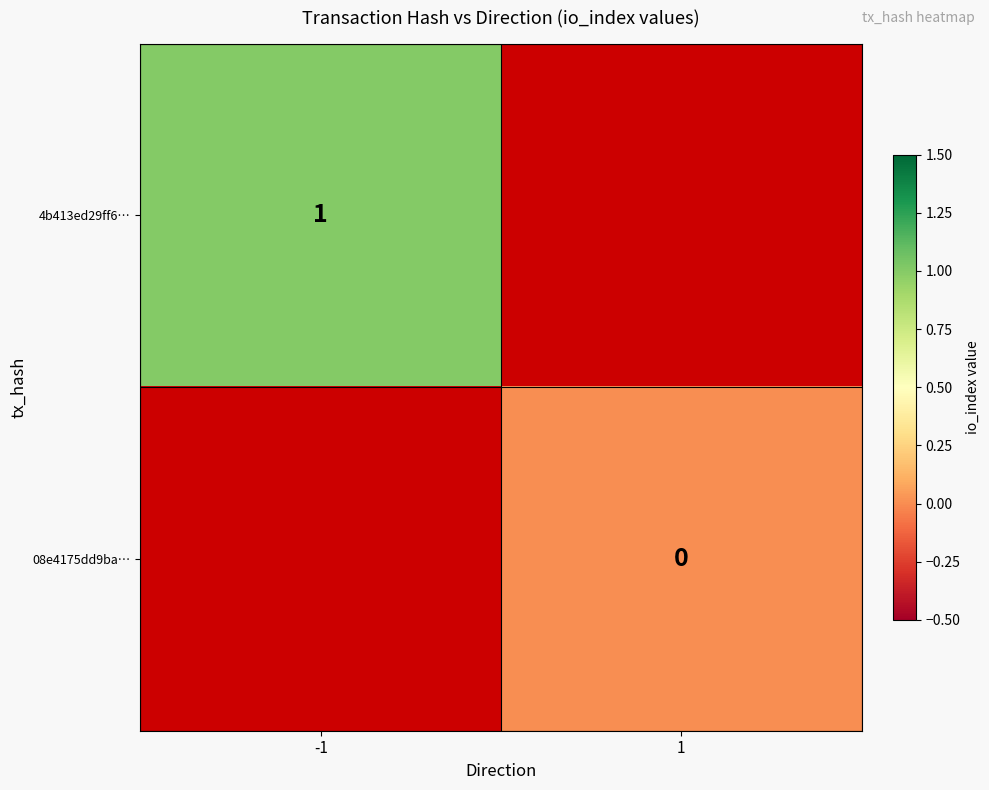

At how many categories does at least one series exceed 0?

1